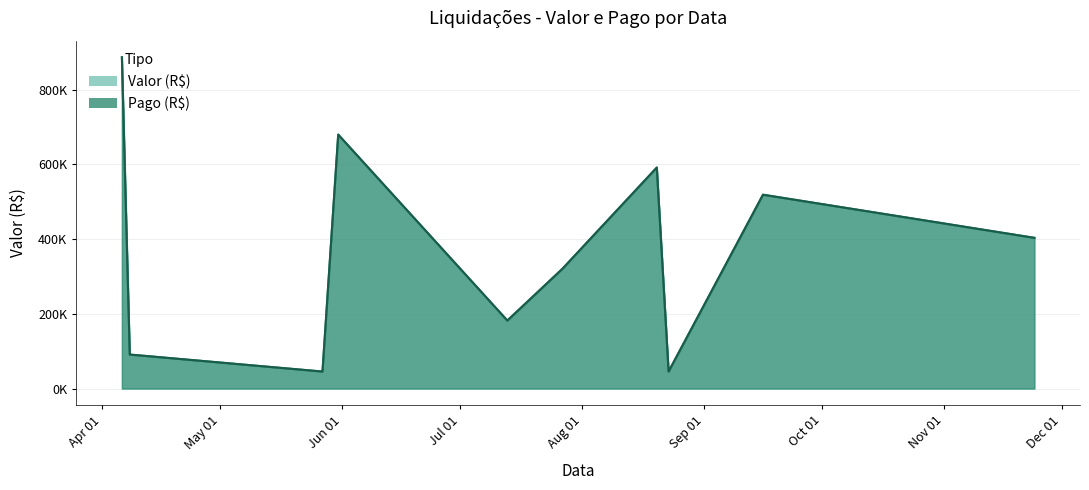

True or false: Valor (R$) and Pago (R$) intersect in this chart.

False